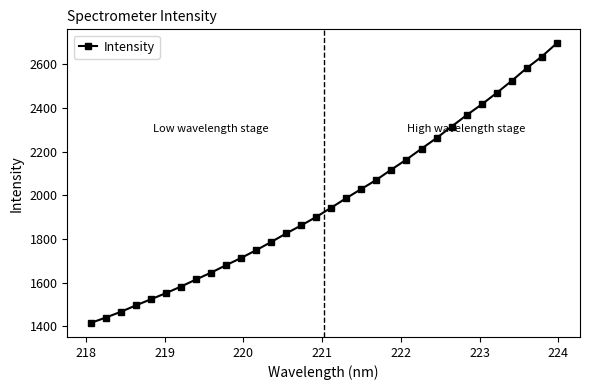

What is the sum of all values?

63053.0